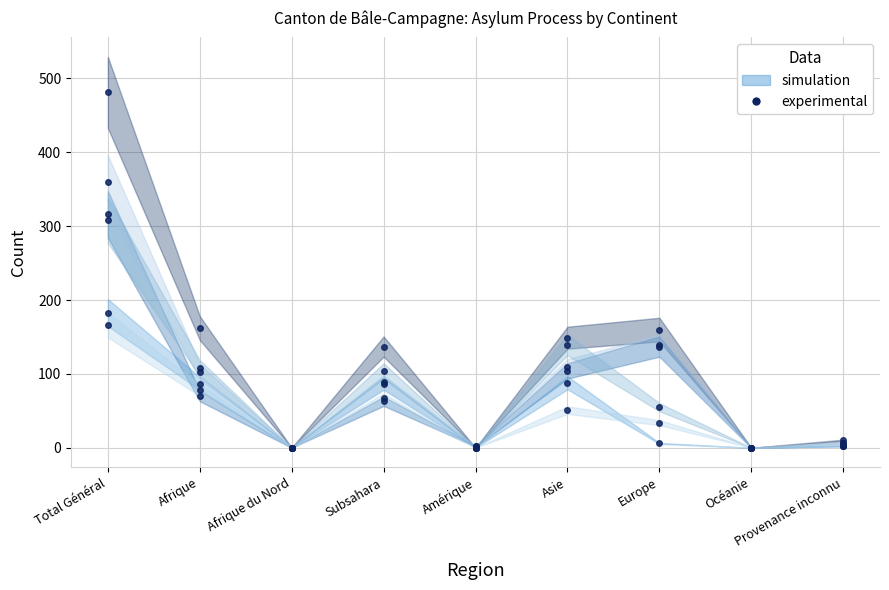

Where is the first local minimum for col_14 (Départs non-contrôlés)?

Afrique du Nord